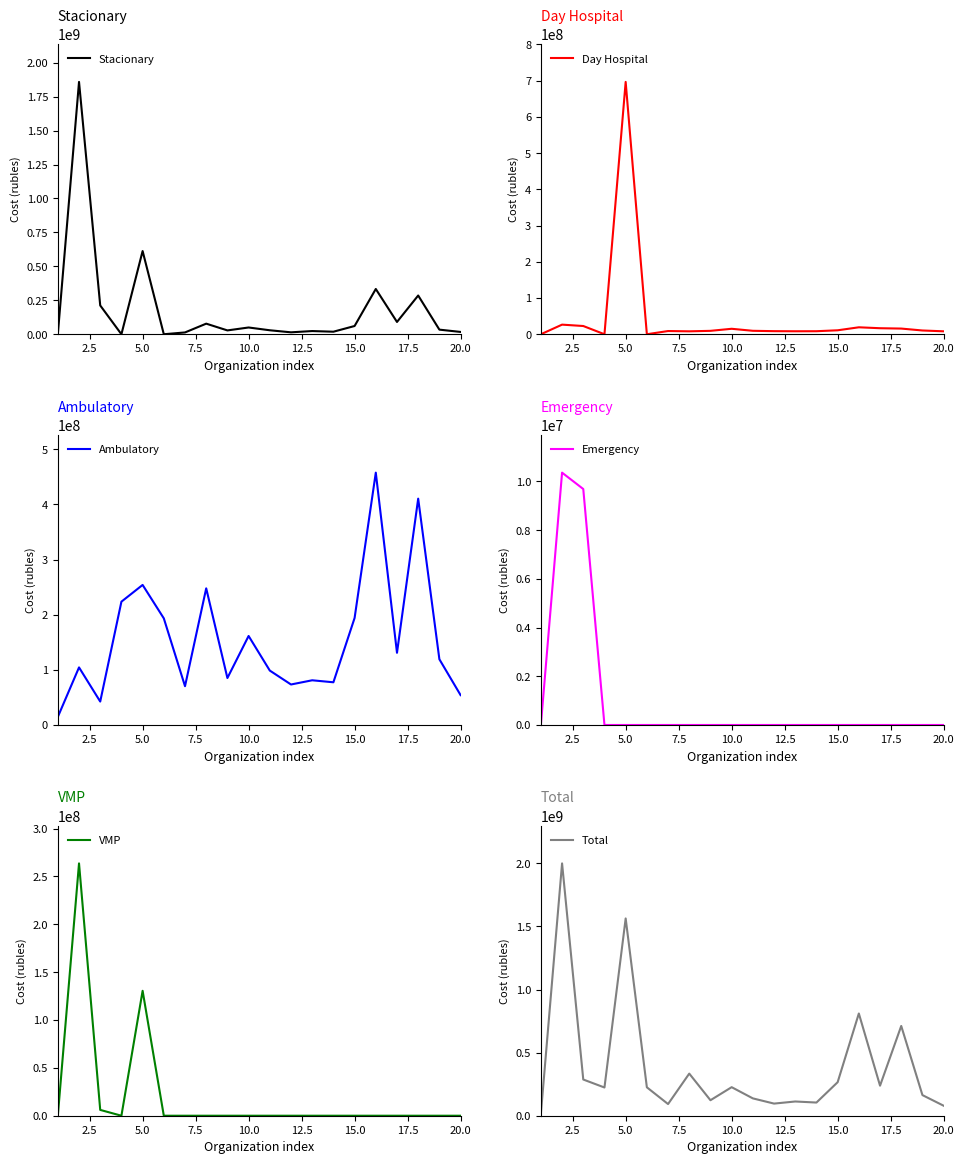

What is the highest value of the Stacionary series?

1858259790.2